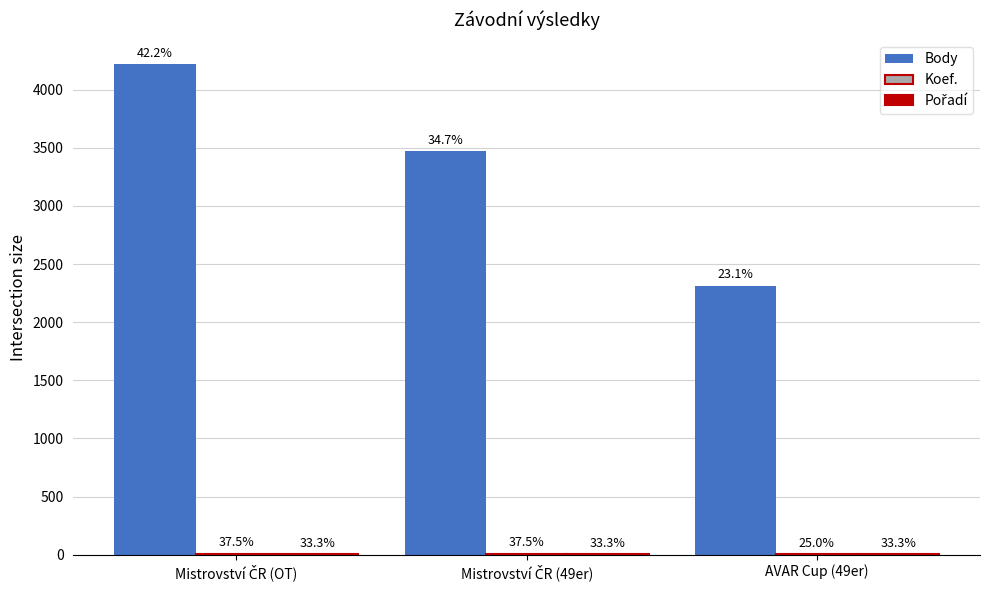

Are the bars horizontal?

No